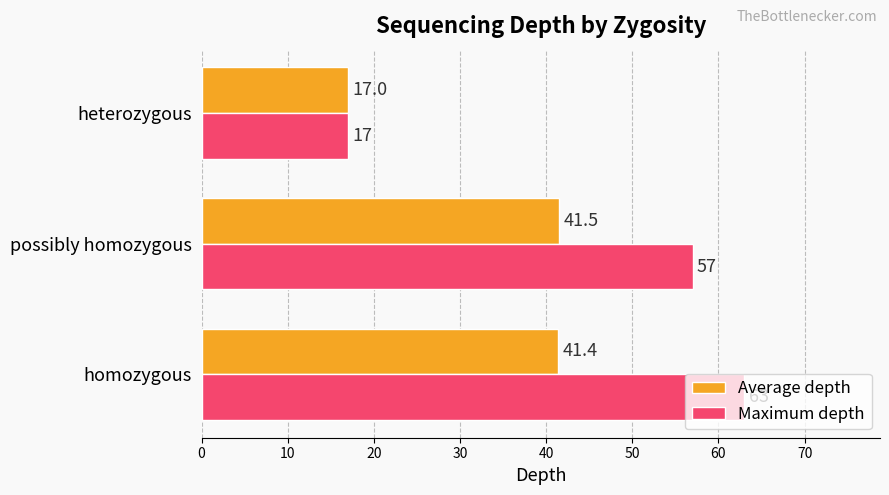

Where is Average depth nearest to the value 29?

heterozygous